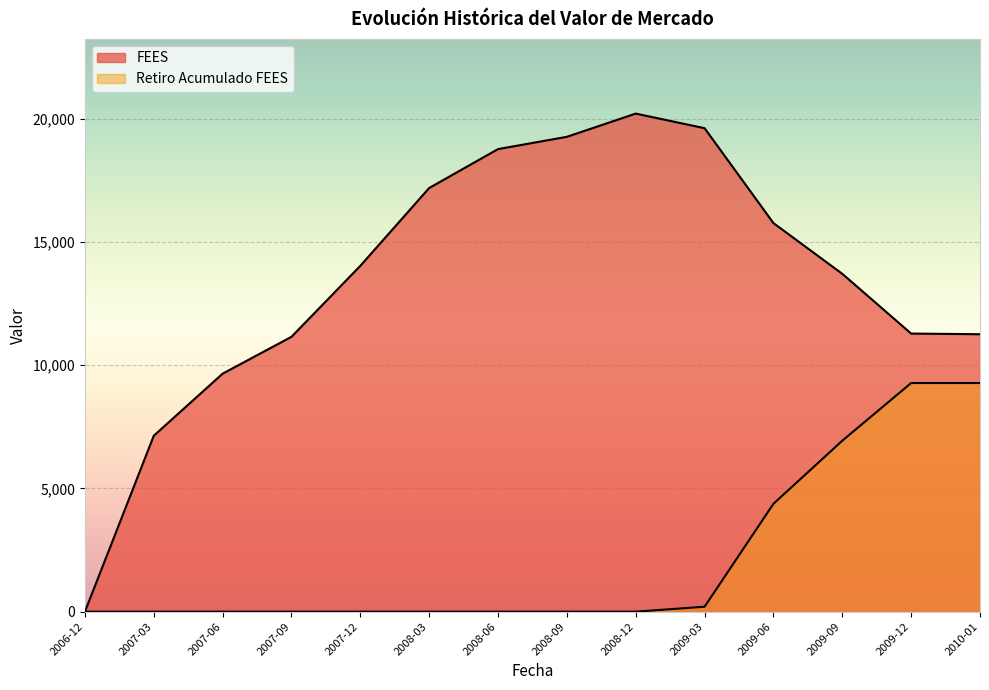

What are all the series names shown in the legend?

FEES, Retiro Acumulado FEES